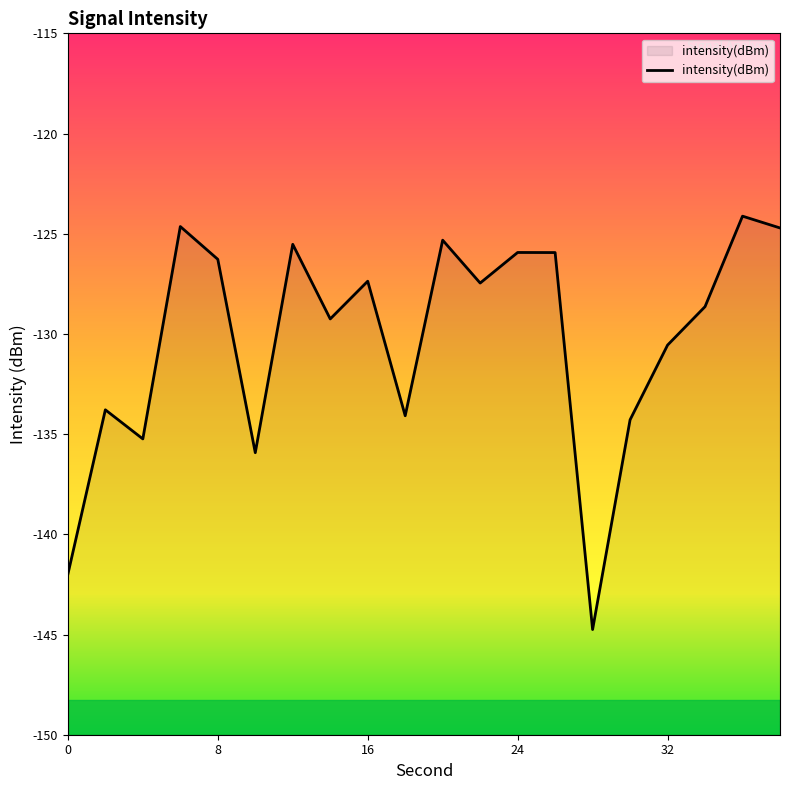

The value of intensity(dBm) at 0 is -142.0. True or false?

True